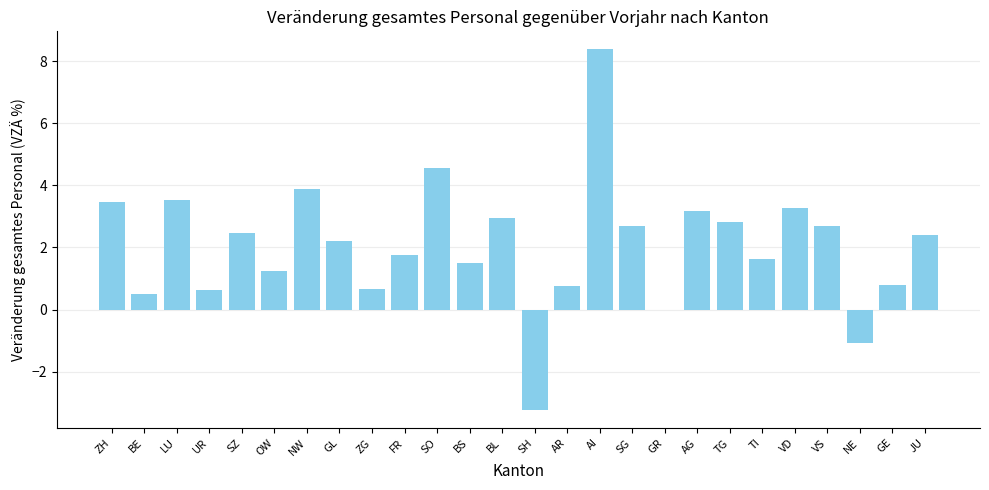

At which label does the data first exceed 2?

ZH